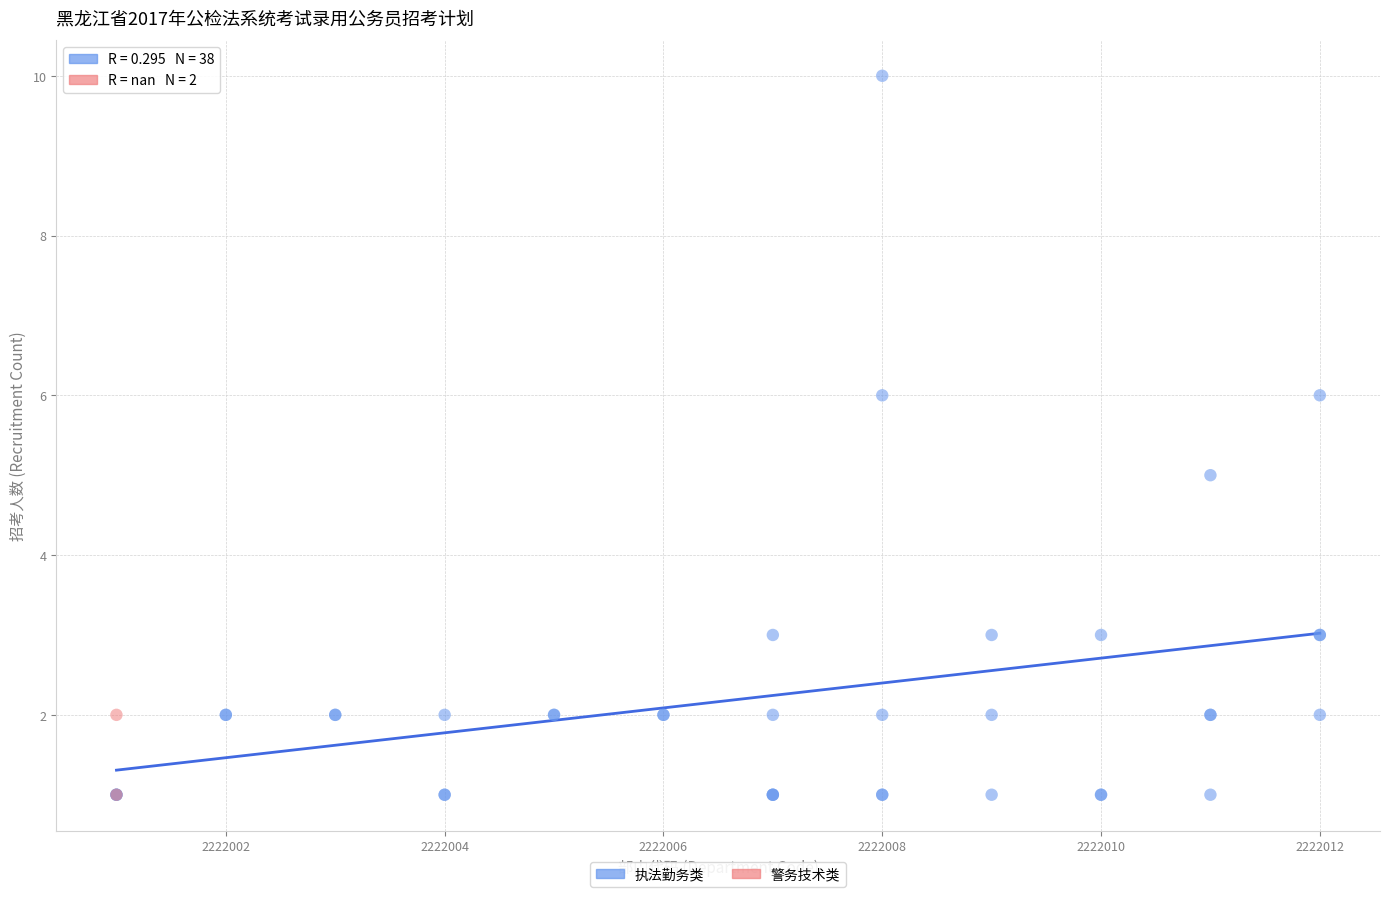

What are all the series names shown in the legend?

执法勤务类, 警务技术类